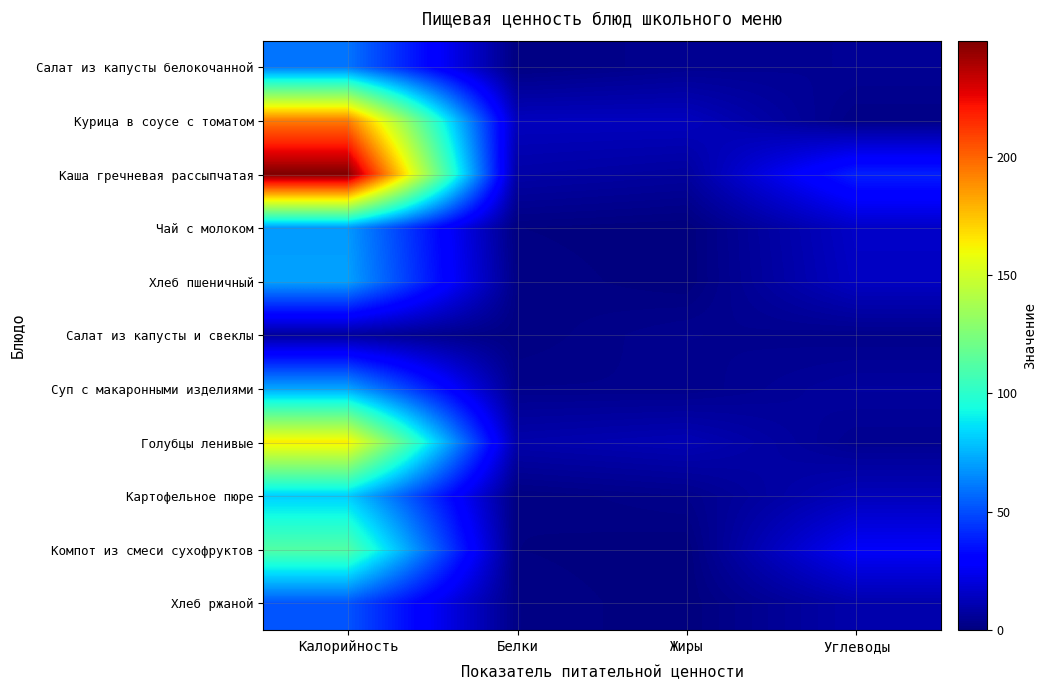

Rank the series by their maximum value, from lowest to highest.

Салат из капусты и свеклы, Хлеб ржаной, Салат из капусты белокочанной, Чай с молоком, Хлеб пшеничный, Суп с макаронными изделиями, Картофельное пюре, Компот из смеси сухофруктов, Голубцы ленивые, Курица в соусе с томатом, Каша гречневая рассыпчатая